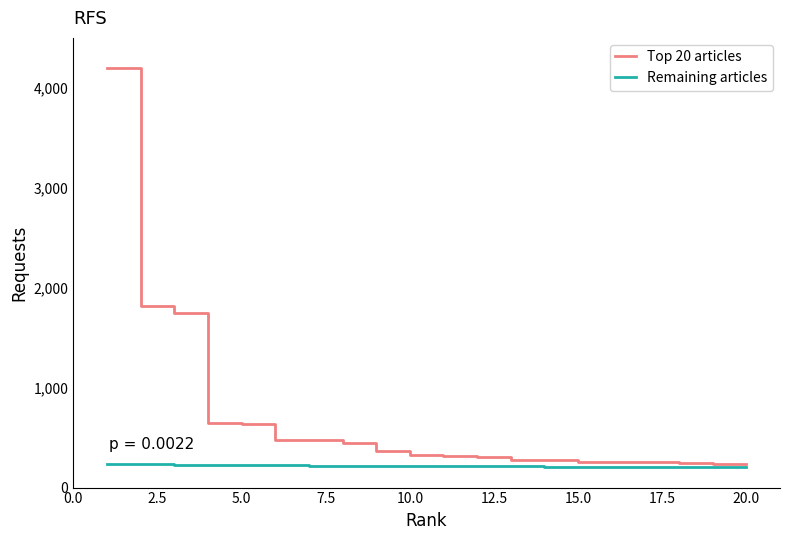

Which series has the largest range (max minus min)?

Top 20 articles